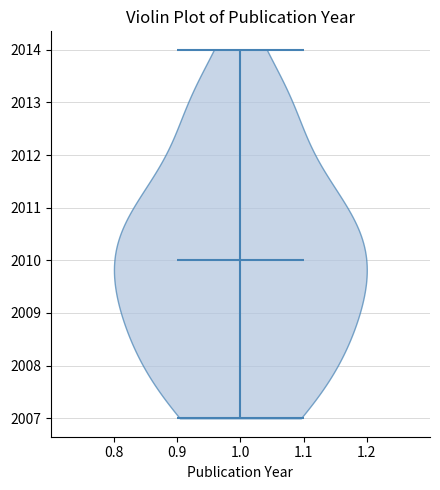

Read this violin plot against the y-axis: where its median line is, and the lowest and highest points the violin reaches. The values are not printed on the chart, so give them approximately, as read against the axis.

median line 2010, lowest point 2007, highest point 2014